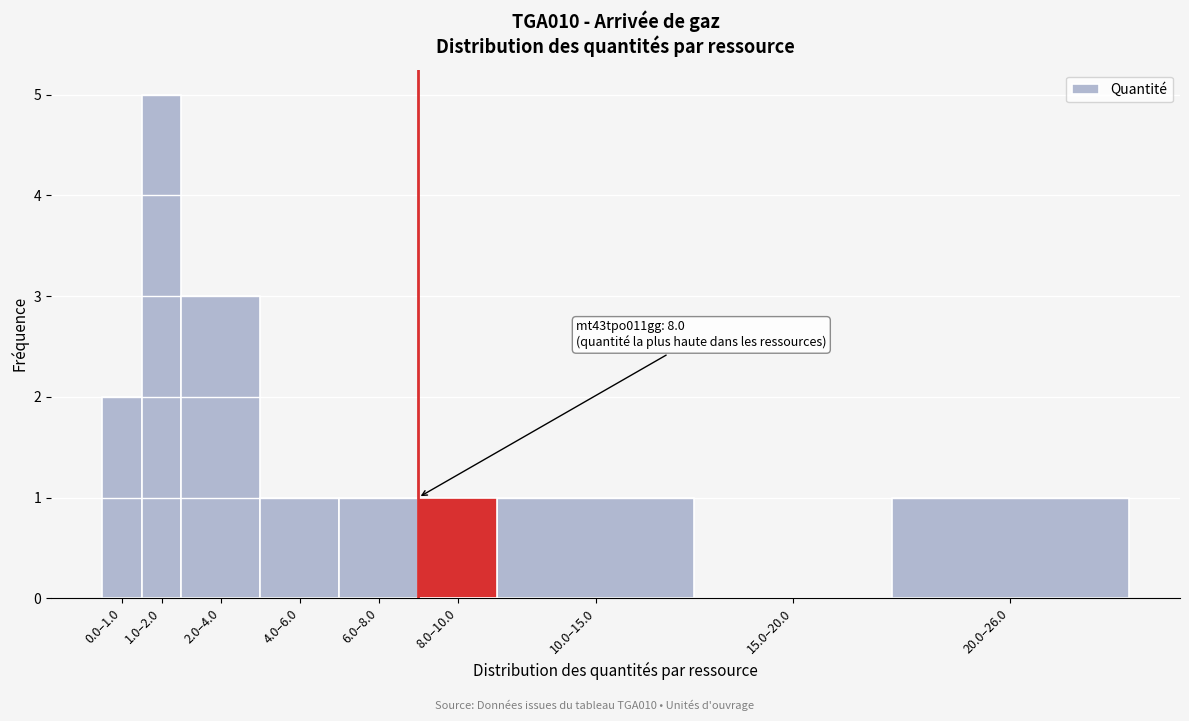

Reading right to left, transcribe all the data shown in this chart.

20.0–26.0=1	15.0–20.0=0	10.0–15.0=1	8.0–10.0=1	6.0–8.0=1	4.0–6.0=1	2.0–4.0=3	1.0–2.0=5	0.0–1.0=2